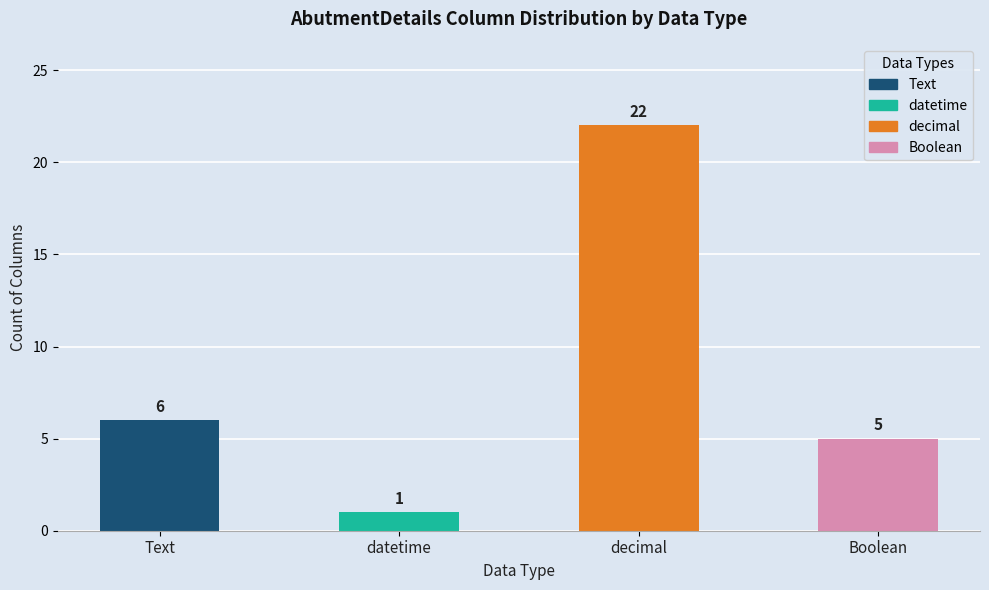

How many bars are there in total?

4